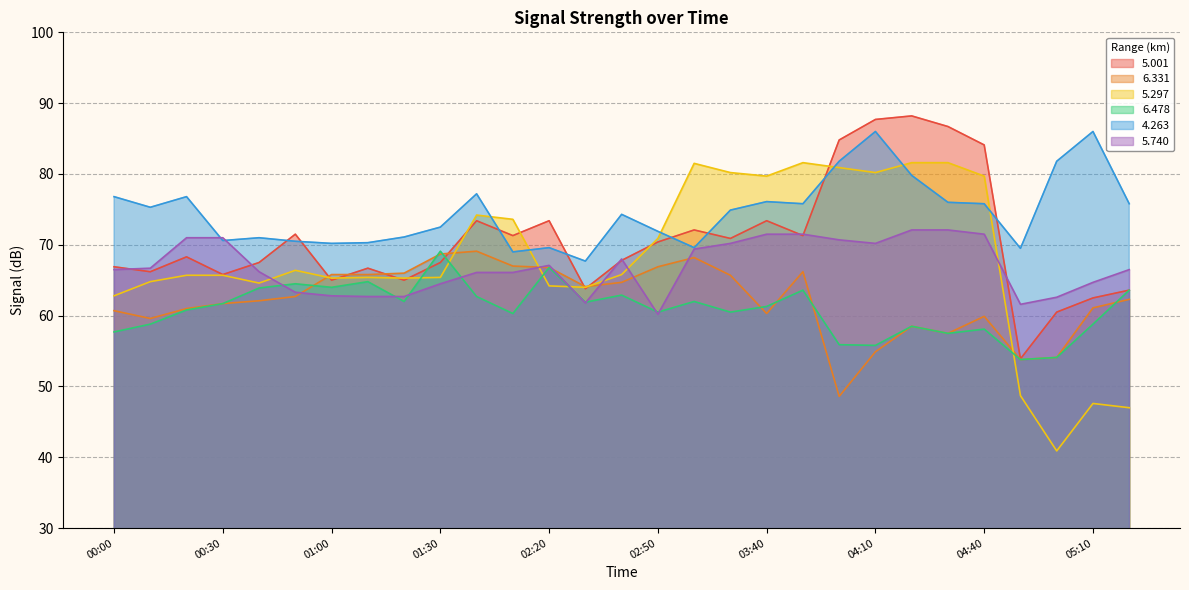

How many data points in 4.263 are less than 74?

13